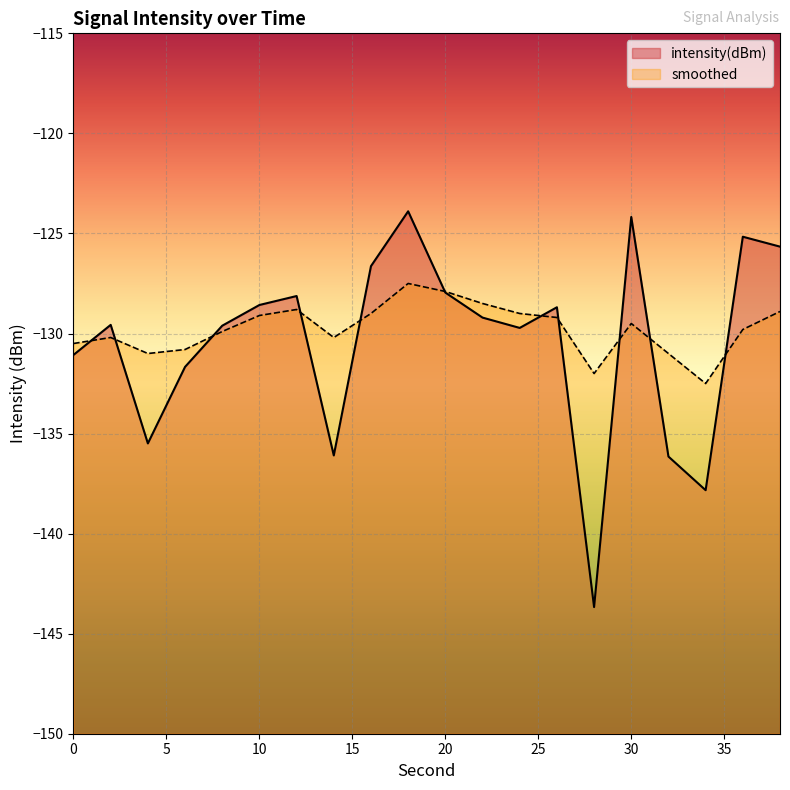

Rank the series at 14 from highest to lowest value.

smoothed, intensity(dBm)